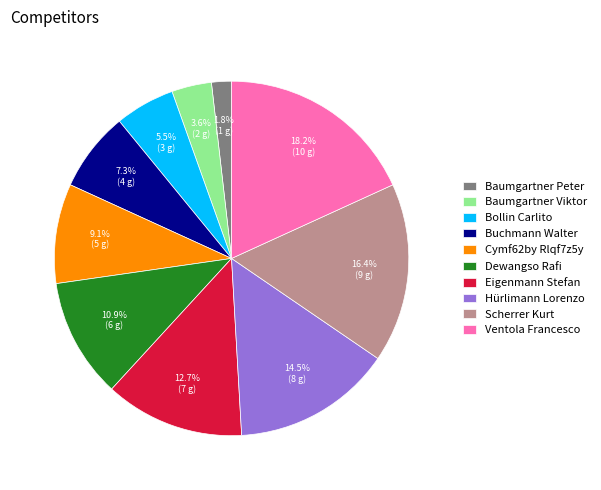

What percentage is the Eigenmann Stefan slice, to the nearest percent?

13%